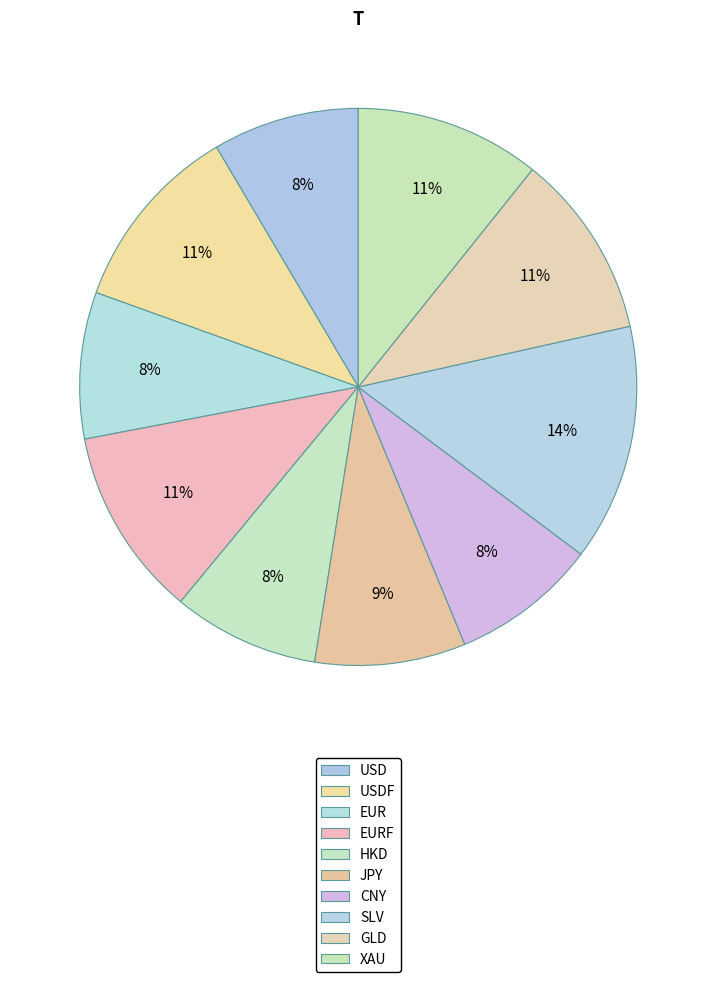

Which slice is the largest?

SLV